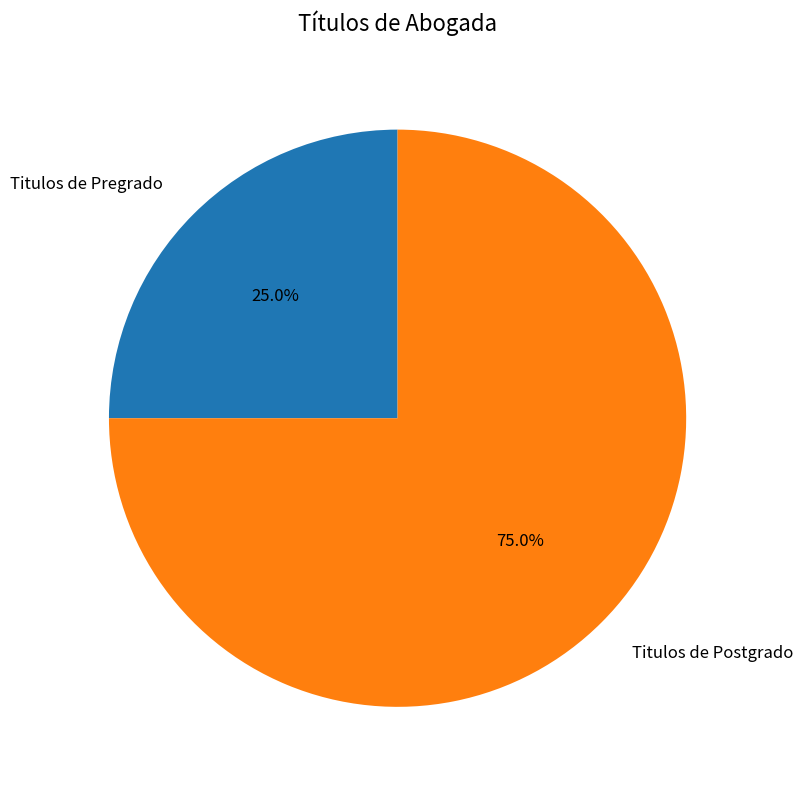

How many segments does this pie chart have?

2